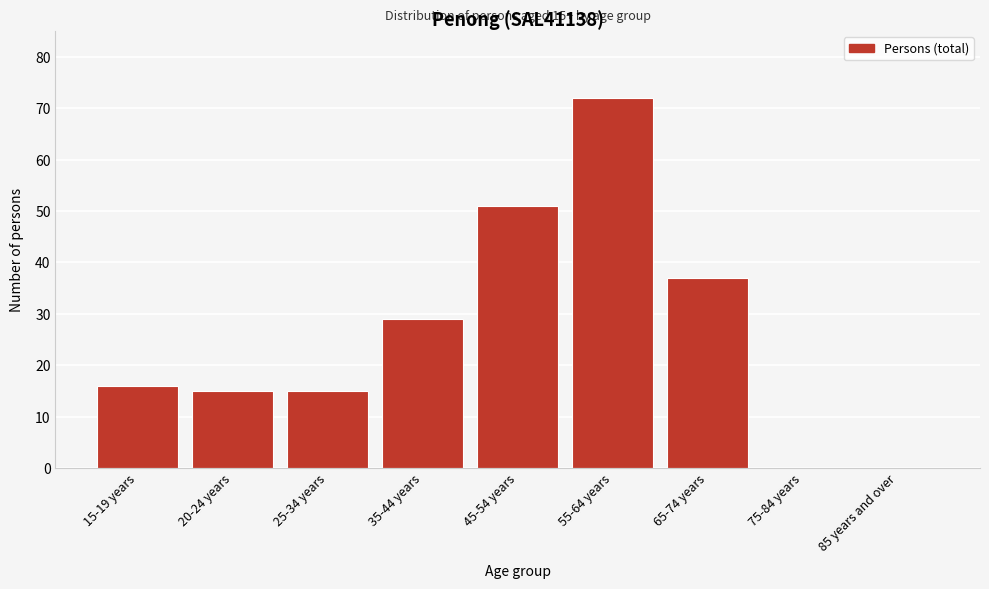

Reading left to right, what are all the values shown in this chart?

15-19 years=16	20-24 years=15	25-34 years=15	35-44 years=29	45-54 years=51	55-64 years=72	65-74 years=37	75-84 years=0	85 years and over=0